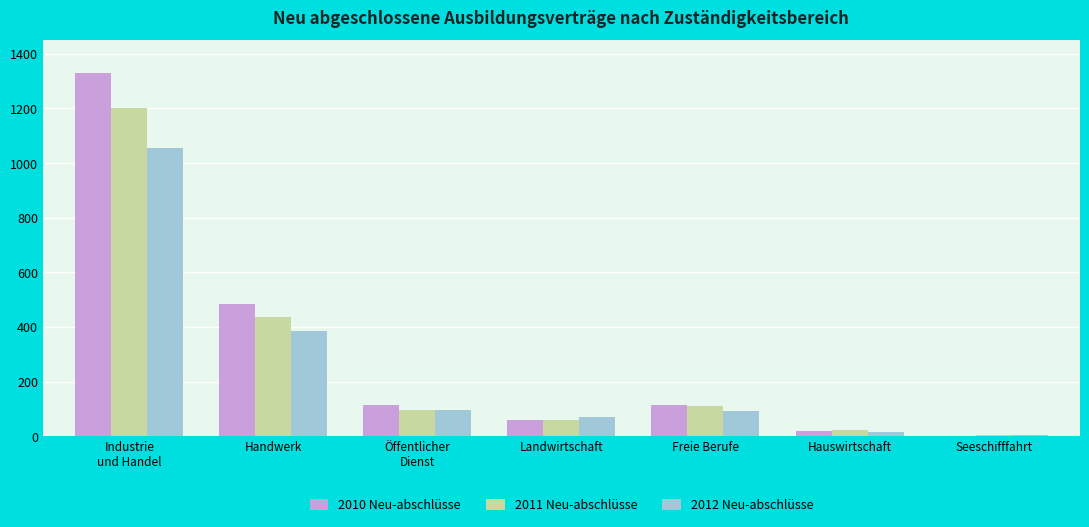

What is the greatest value displayed?

1329